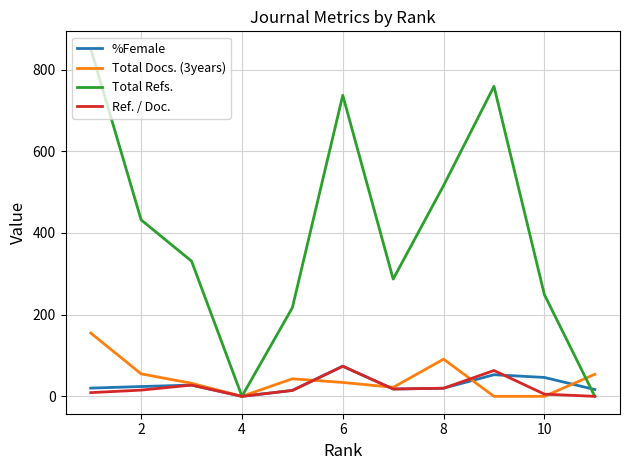

What is the maximum value shown in the chart?

851.0